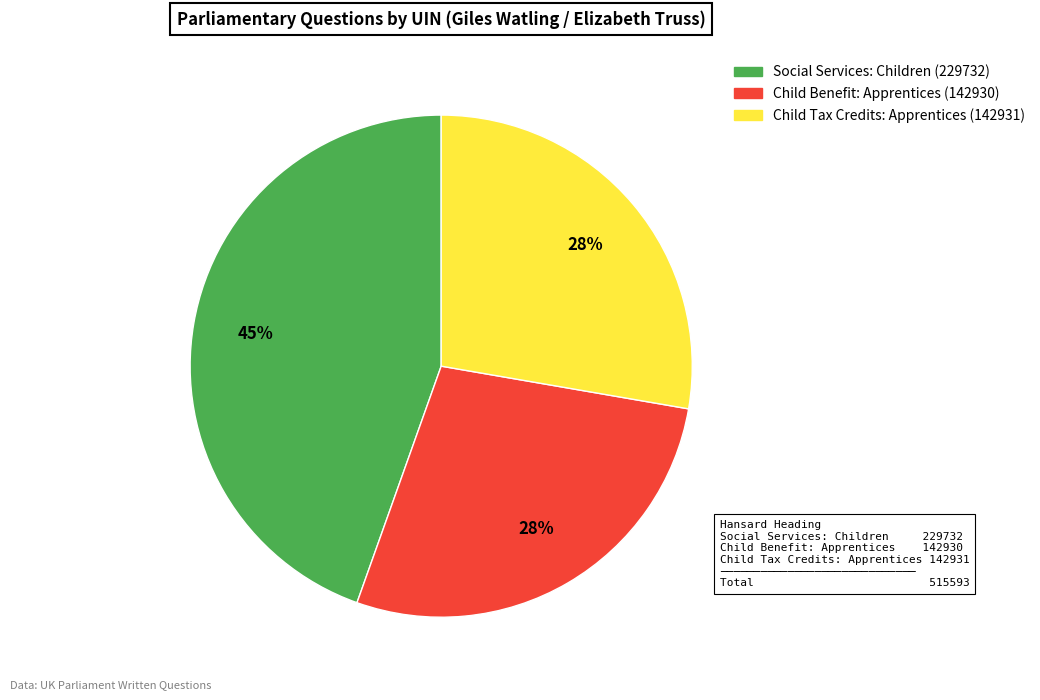

Is there any slice that represents more than half of the pie?

No